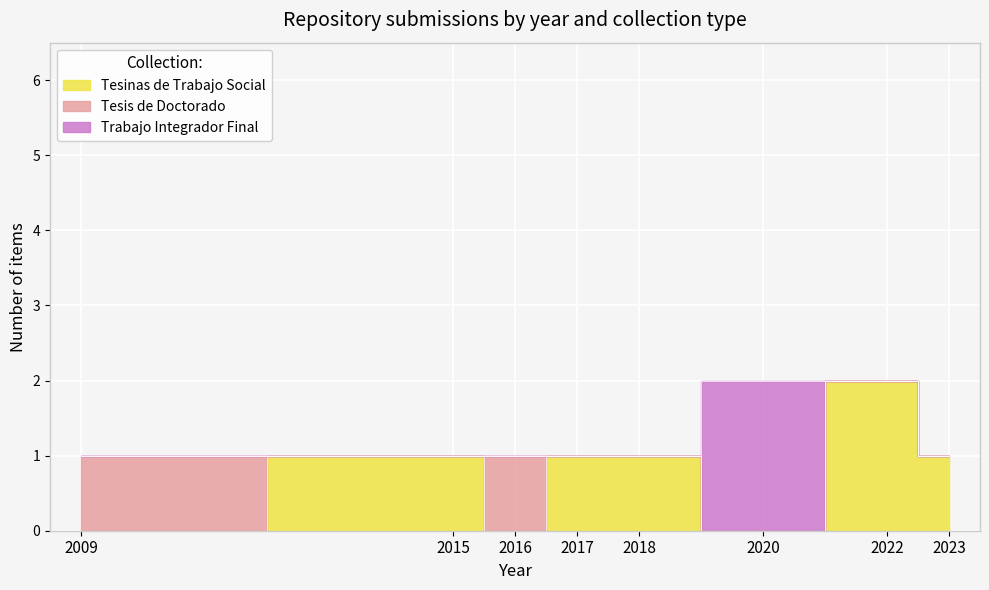

True or false: Tesis de Doctorado and Tesinas de Trabajo Social intersect in this chart.

False